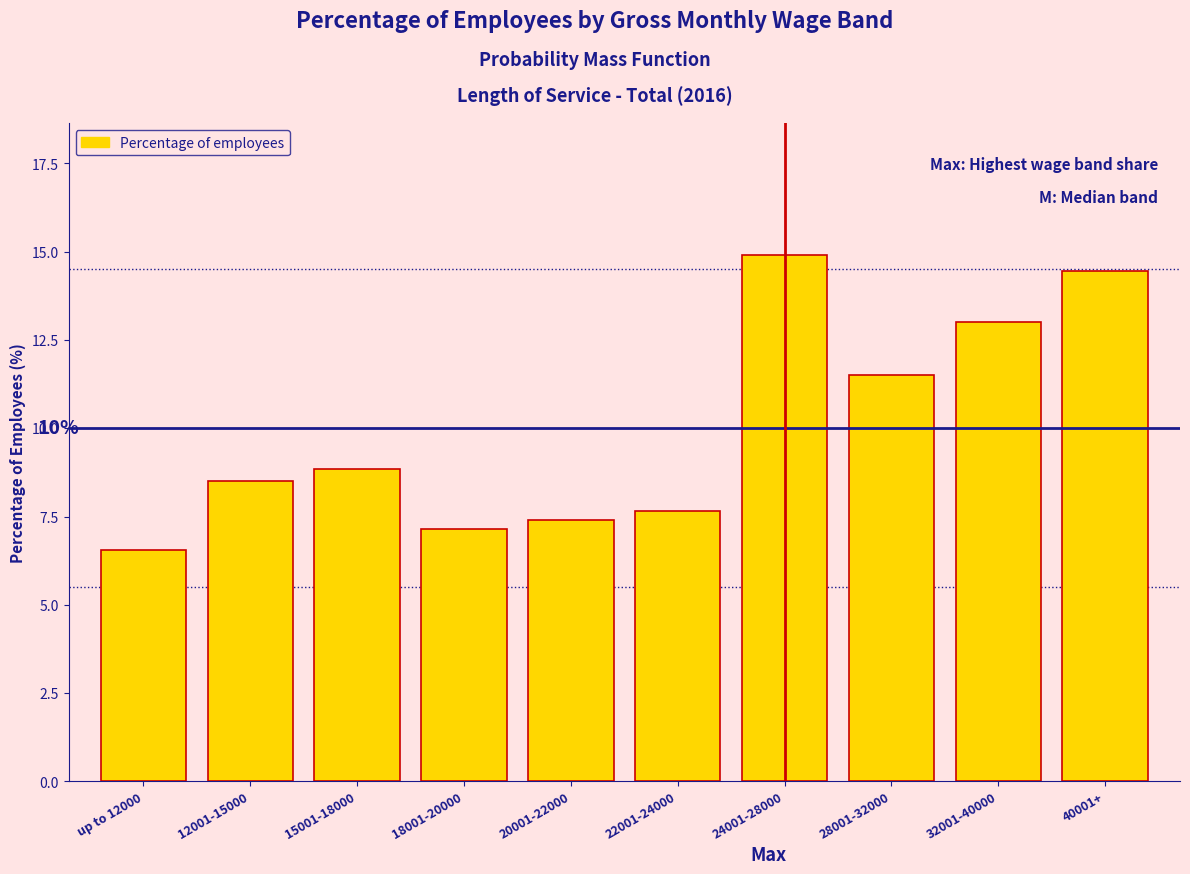

Reading left to right, transcribe all the data shown in this chart.

6.5	8.5	8.9	7.1	7.4	7.7	14.9	11.5	13.0	14.4